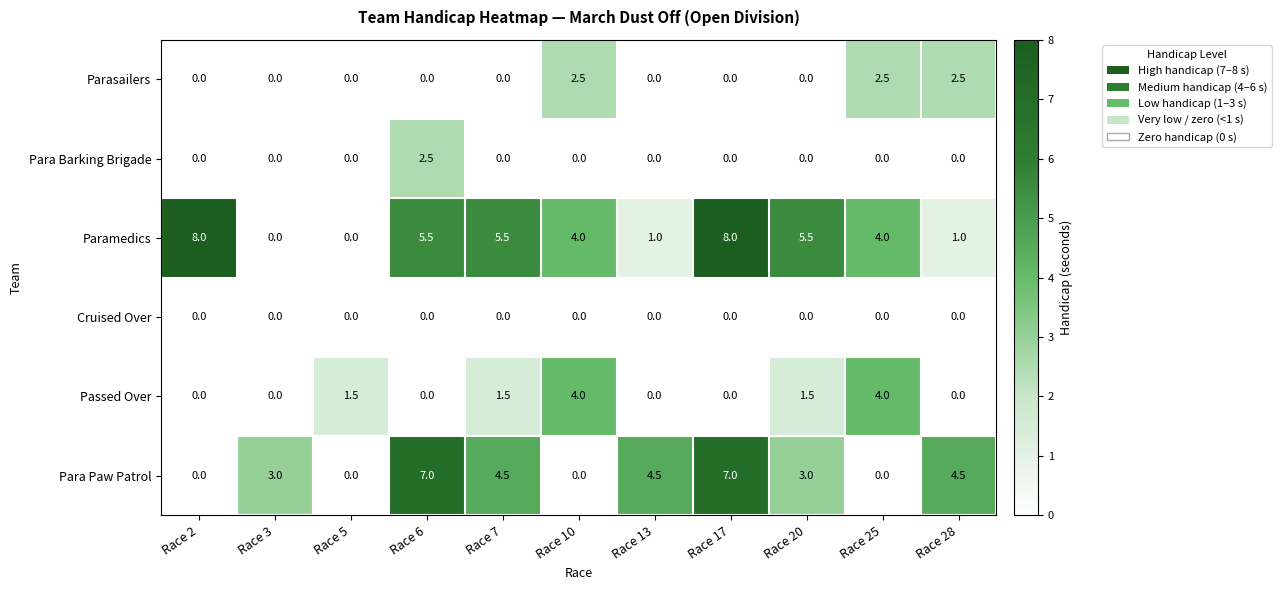

Is the value of Paramedics at Race 5 greater than the value of Para Paw Patrol at Race 6?

No